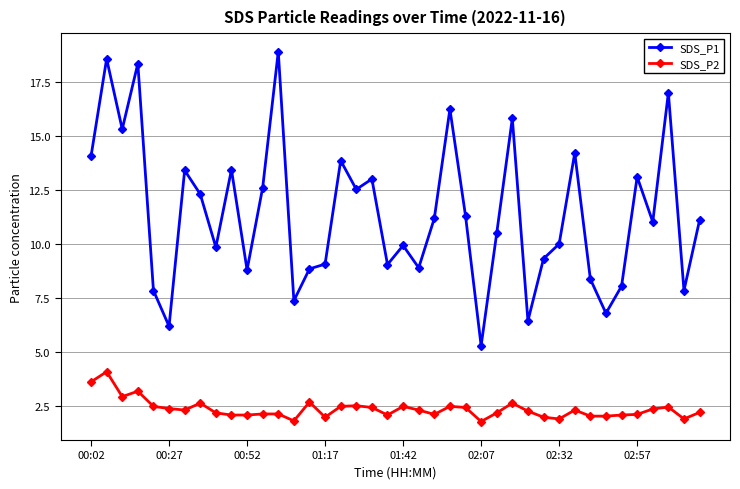

Count the number of categories in the chart.

40